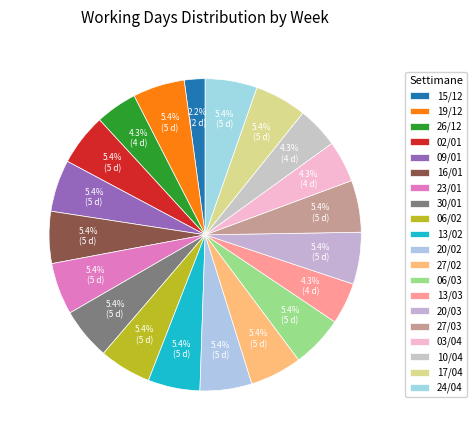

To the nearest percent, what is the difference between the 23/01 and 10/04 slice percentages?

1%